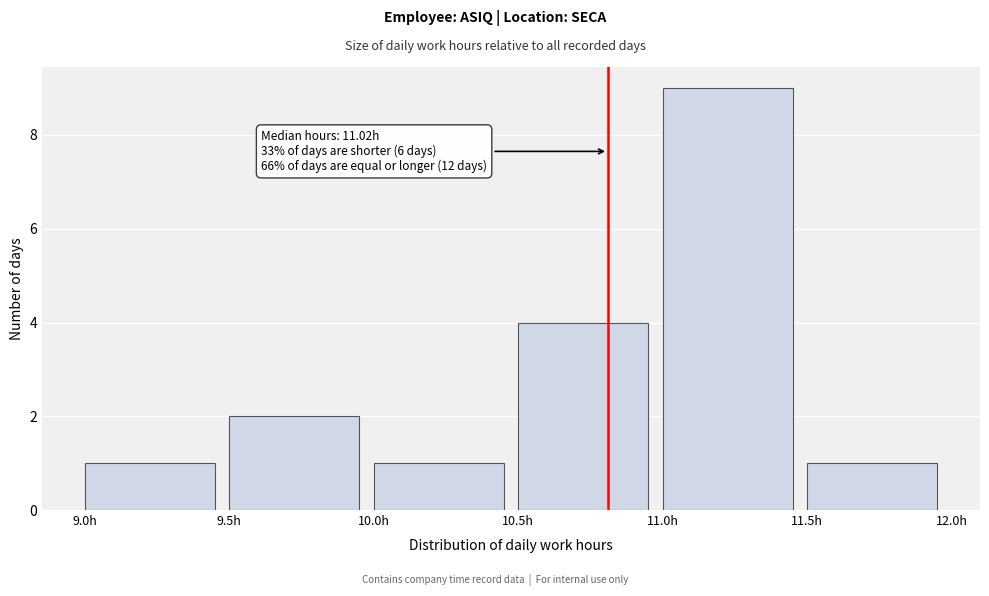

Over which range of the x-axis is the bar tallest?

11.0 to 11.5